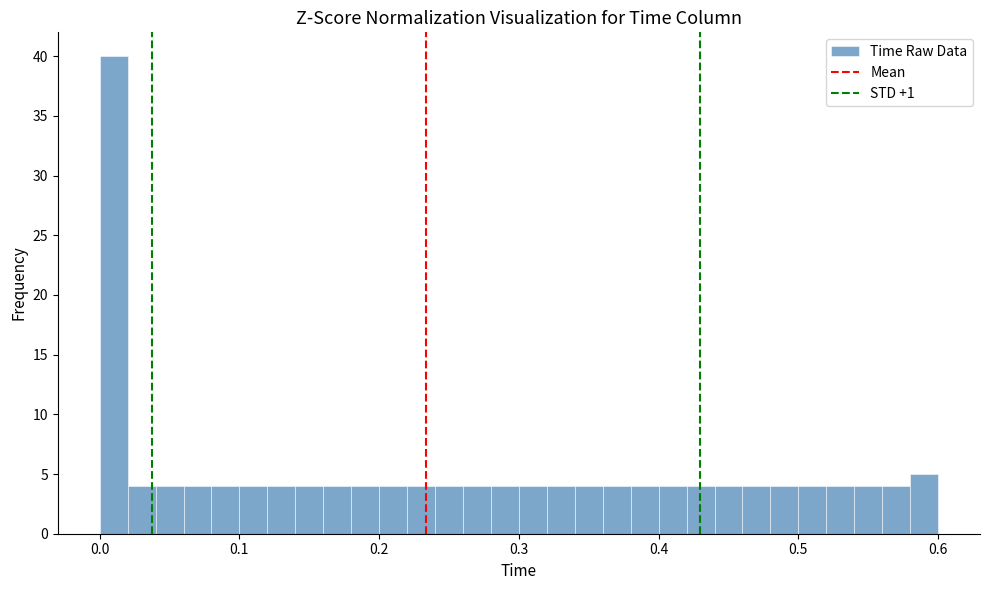

Around what value on the x-axis is the tallest bar? Give the approximate position of its centre, as read against the axis.

0.01